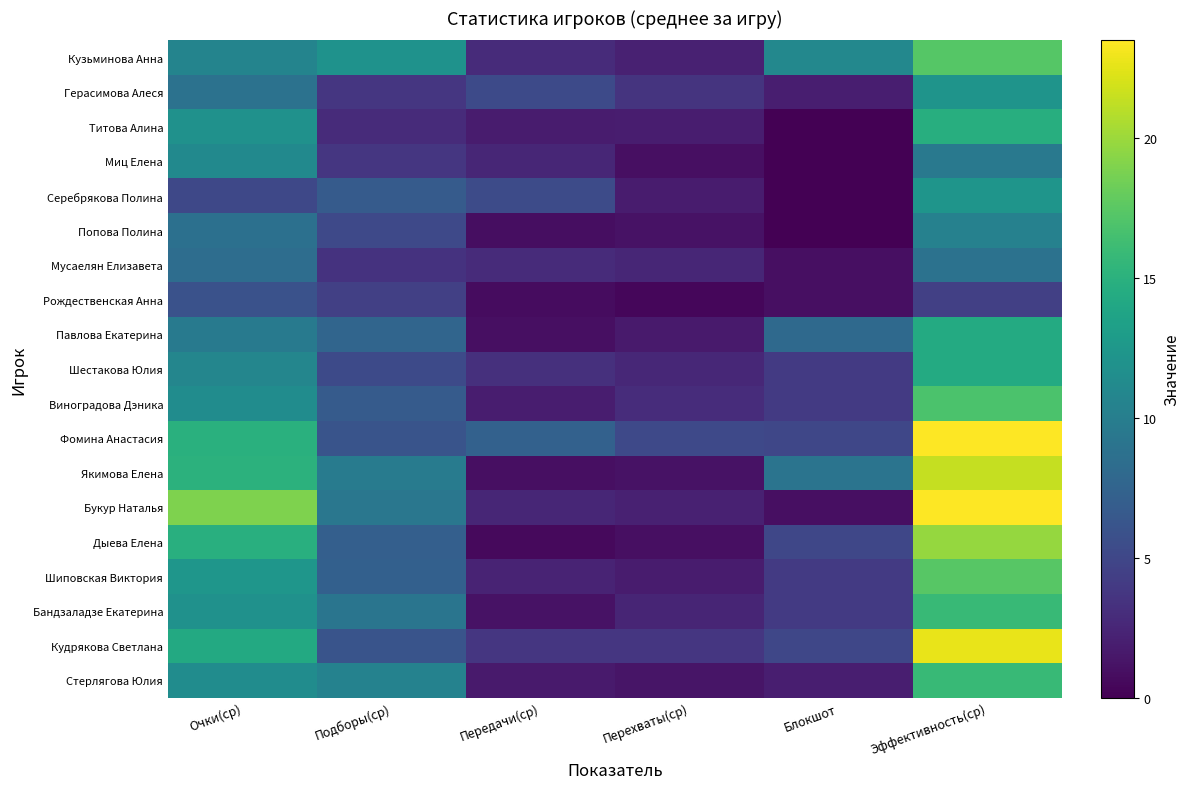

What is the total value across all series at Подборы(ср)?

127.2